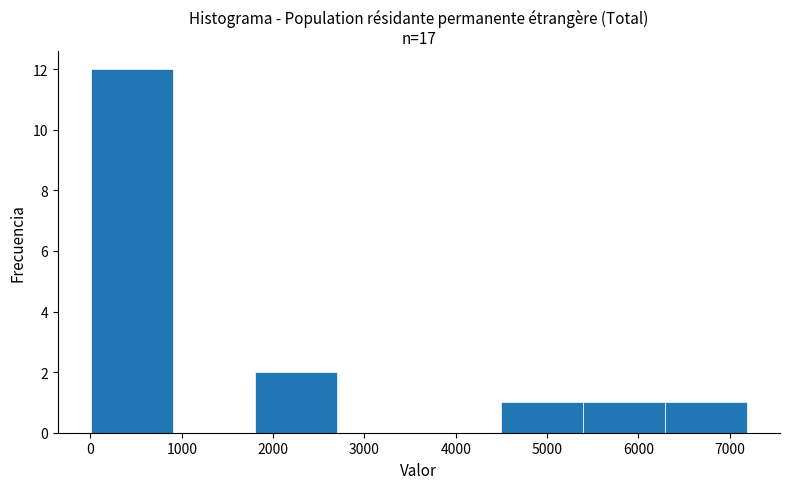

Reading left to right, list every bar in this chart as the range it spans on the x-axis followed by its height. Neither the bar edges nor the heights are printed on the chart, so give them approximately, as read against the axes.

0 to 900: 12
900 to 1800: 0
1800 to 2700: 2
2700 to 3600: 0
3600 to 4500: 0
4500 to 5400: 1
5400 to 6300: 1
6300 to 7200: 1